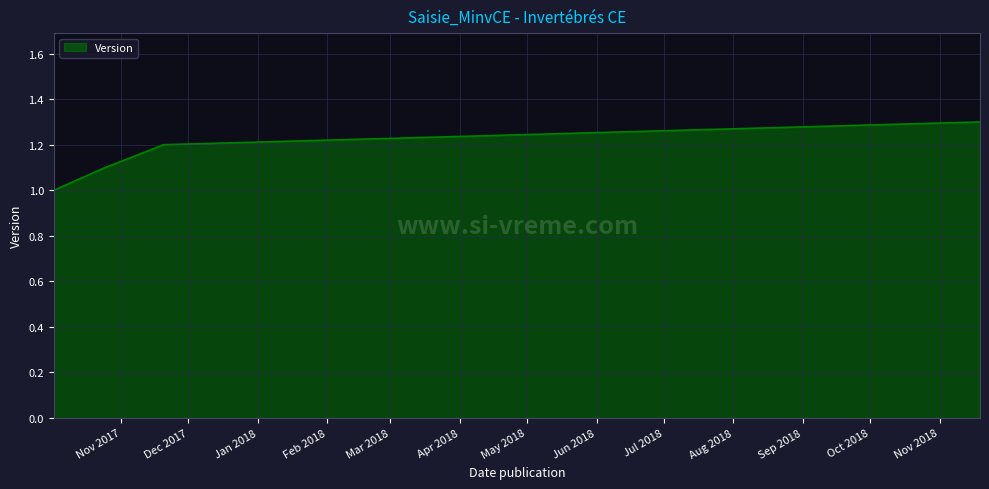

What is the greatest value displayed?

1.3